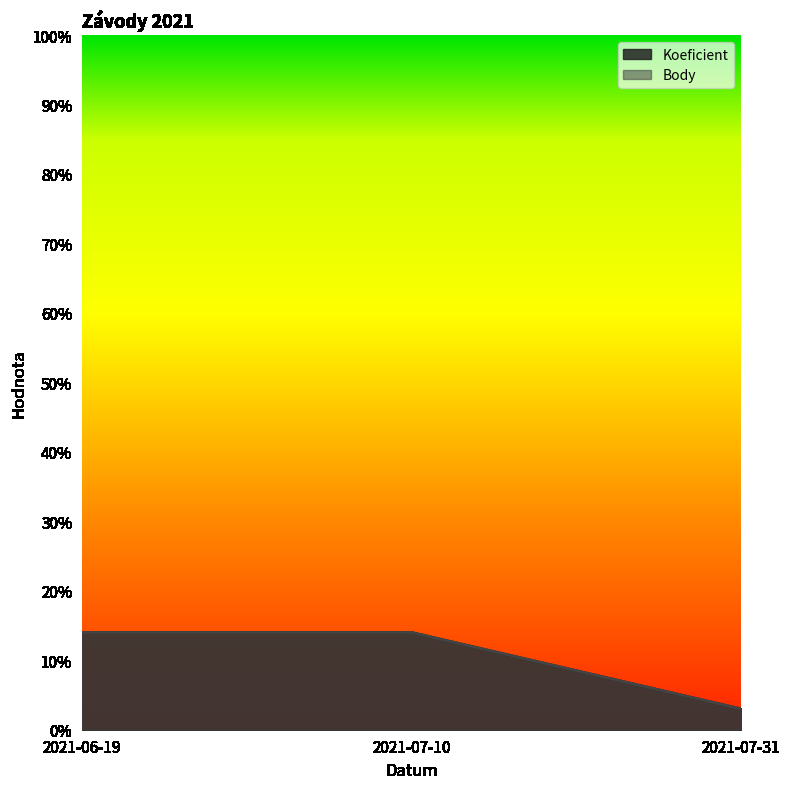

Is the value of Koeficient at 2021-06-19 greater than the value of Body at 2021-07-31?

Yes